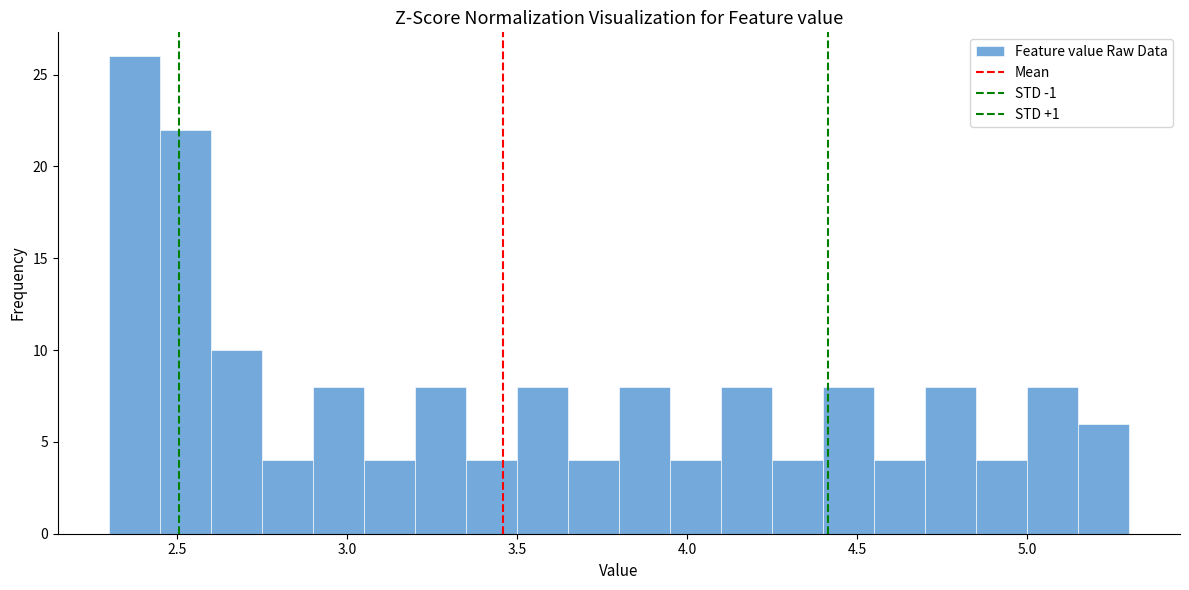

Around what value on the x-axis is the tallest bar? Give the approximate position of its centre, as read against the axis.

2.40